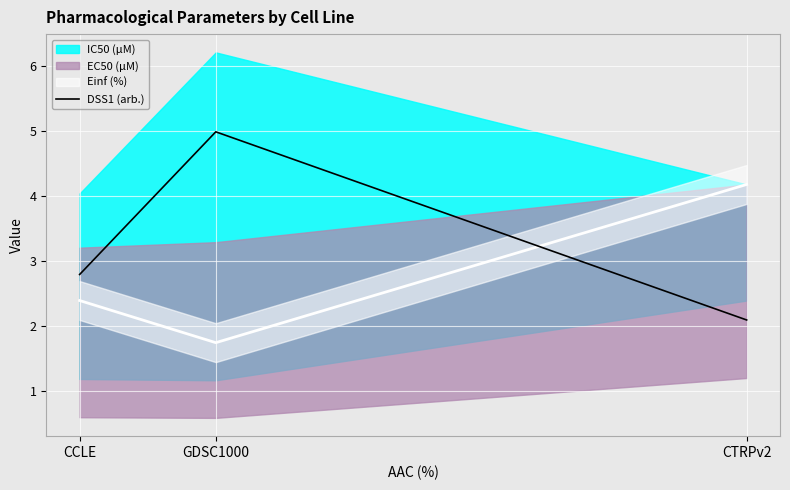

List the labels in order of DSS1 (arb.) value, largest first.

GDSC1000, CCLE, CTRPv2